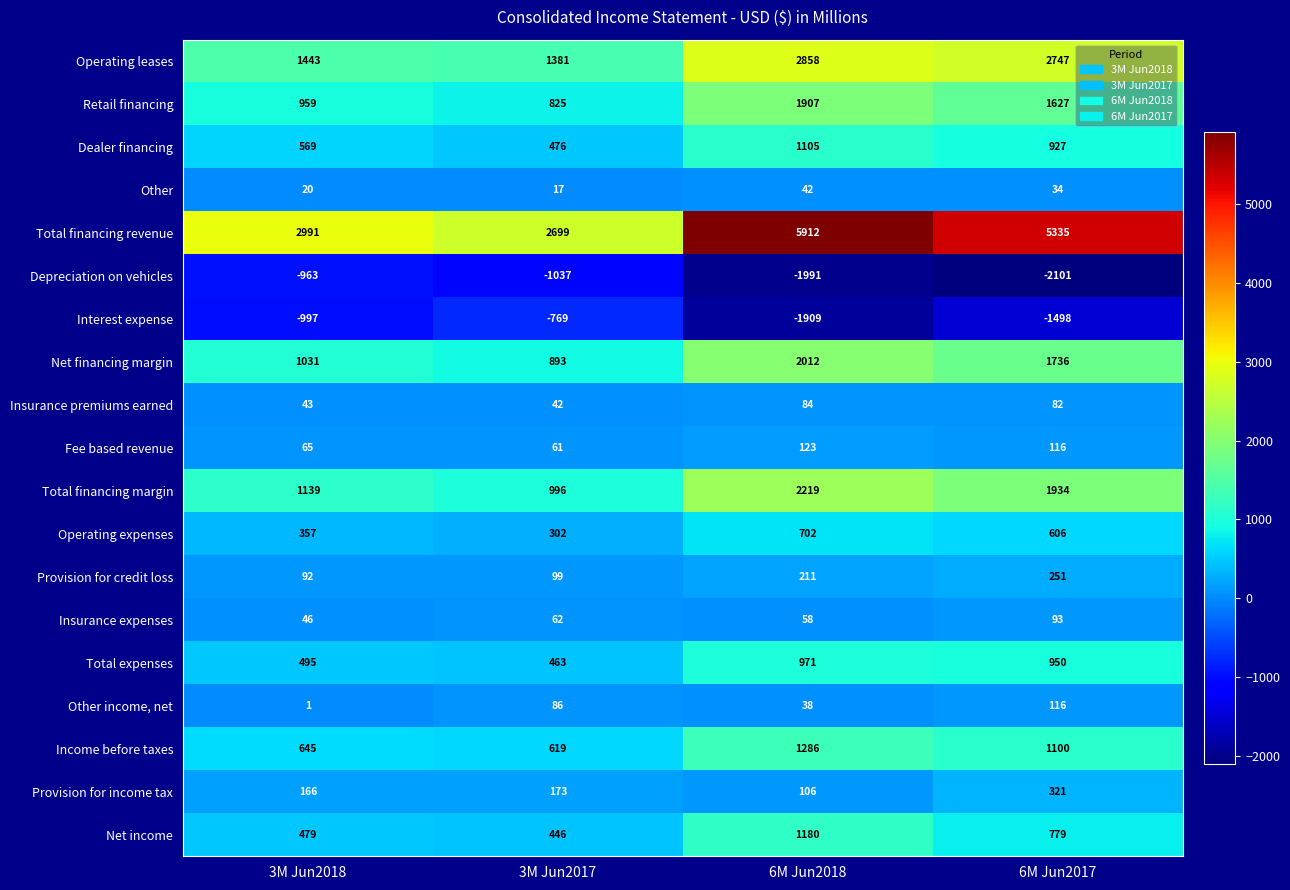

The Income before taxes series shows 619 at 3M Jun2017. True or false?

True